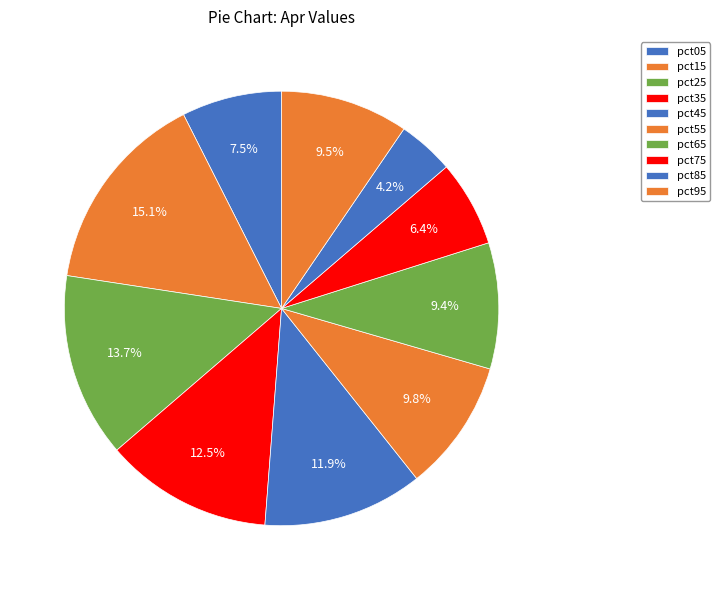

How many segments does this pie chart have?

10